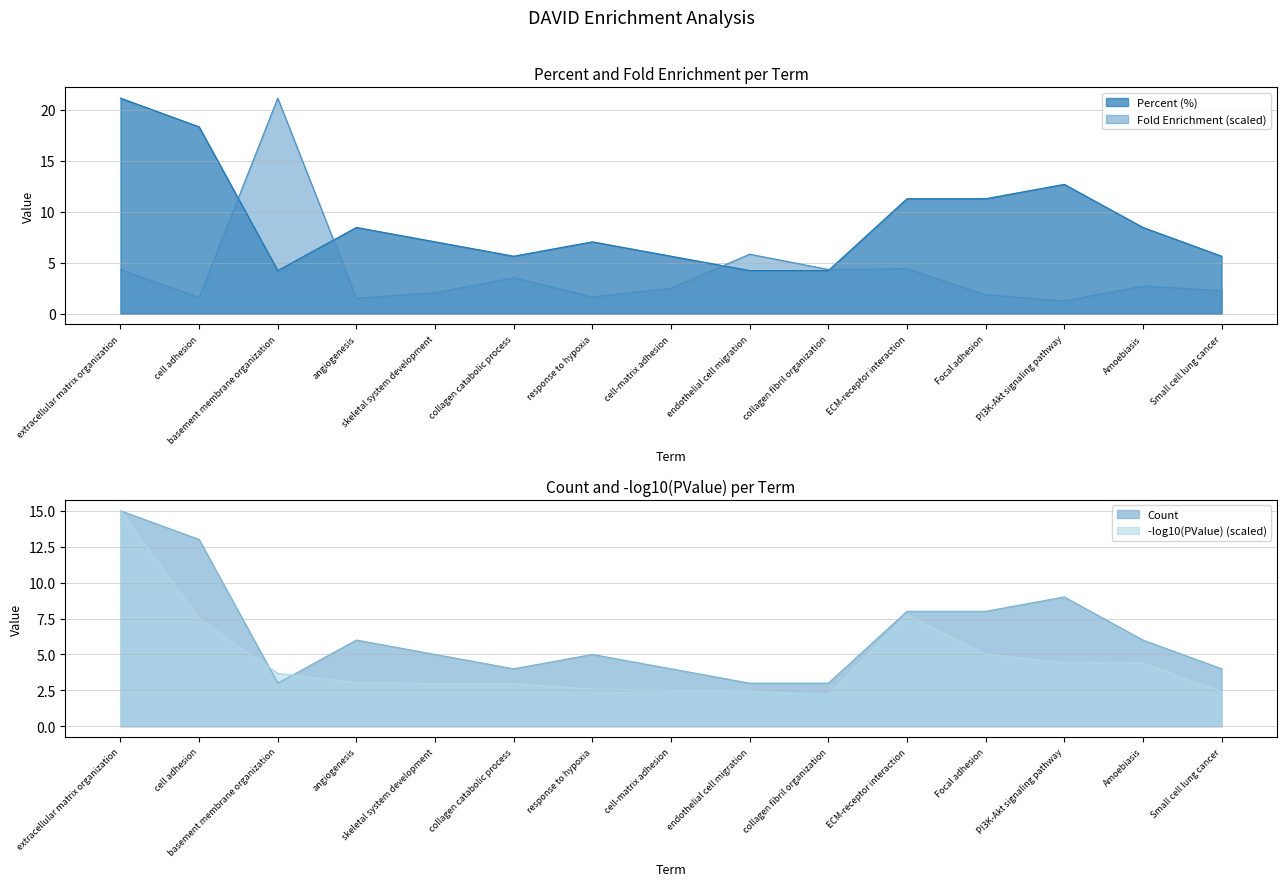

Reading left to right, extract all data points from this chart.

Percent: 21.1	18.3	4.2	8.5	7.0	5.6	7.0	5.6	4.2	4.2	11.3	11.3	12.7	8.5	5.6
Count: 15.0	13.0	3.0	6.0	5.0	4.0	5.0	4.0	3.0	3.0	8.0	8.0	9.0	6.0	4.0
Fold Enrichment: 4.3	1.6	21.1	1.5	2.1	3.5	1.6	2.5	5.8	4.3	4.4	1.9	1.2	2.7	2.3
neg_log10_PValue: 15.0	7.5	3.7	3.1	3.0	3.0	2.6	2.5	2.5	2.2	7.8	5.0	4.4	4.4	2.4